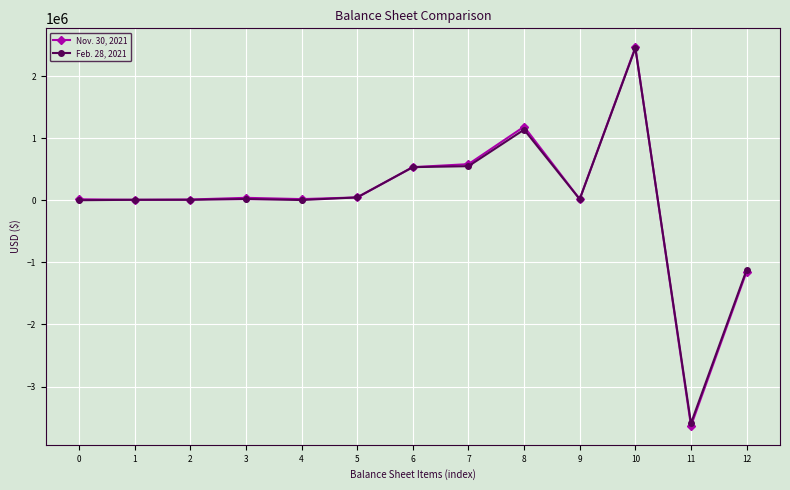

What are all the series names shown in the legend?

Nov. 30, 2021, Feb. 28, 2021